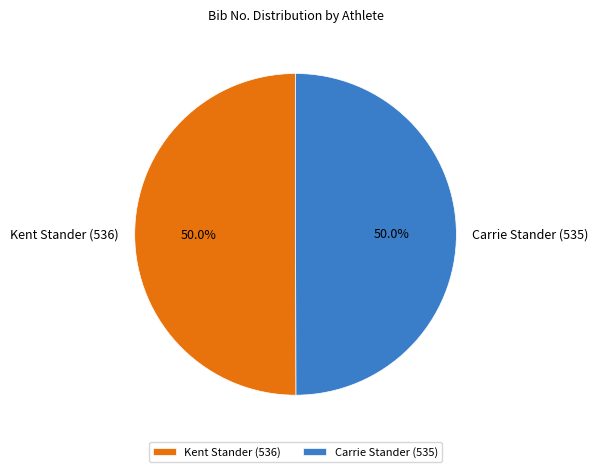

Approximately how many times larger is the value at Carrie Stander (535) compared to Kent Stander (536)?

1.0